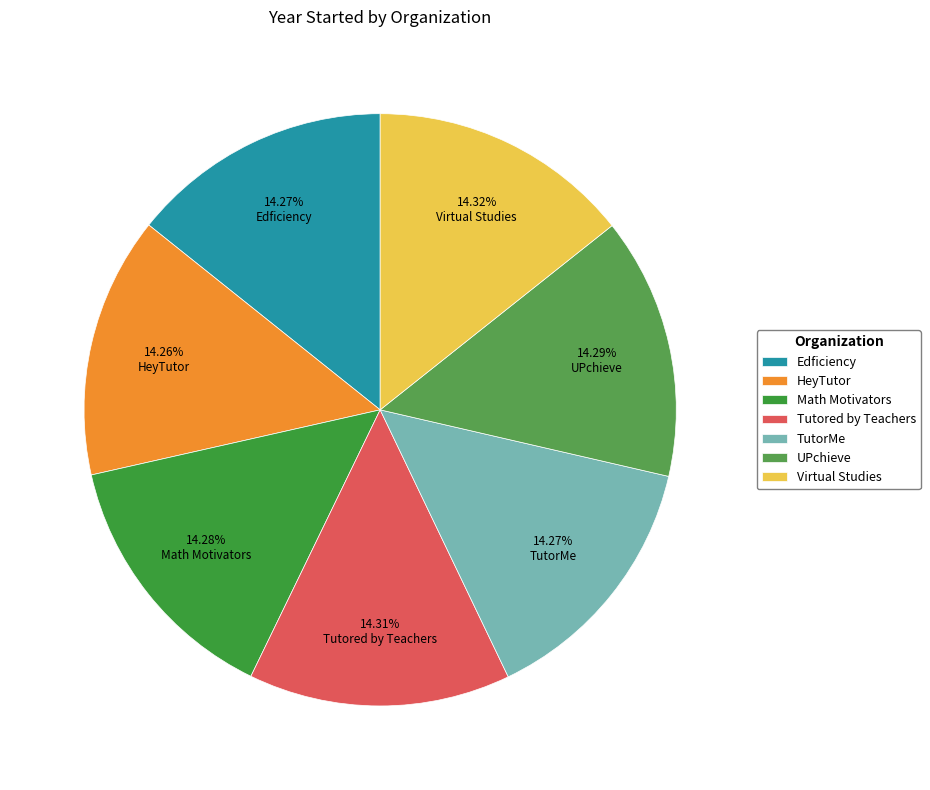

Does any single category account for the majority?

No